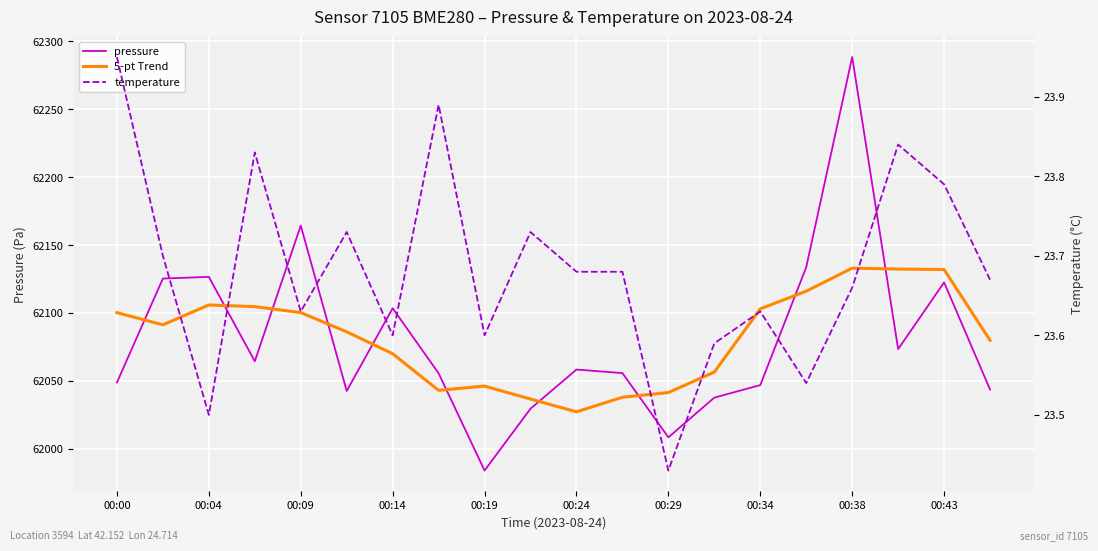

What is the label of the 7th point from the right?

13